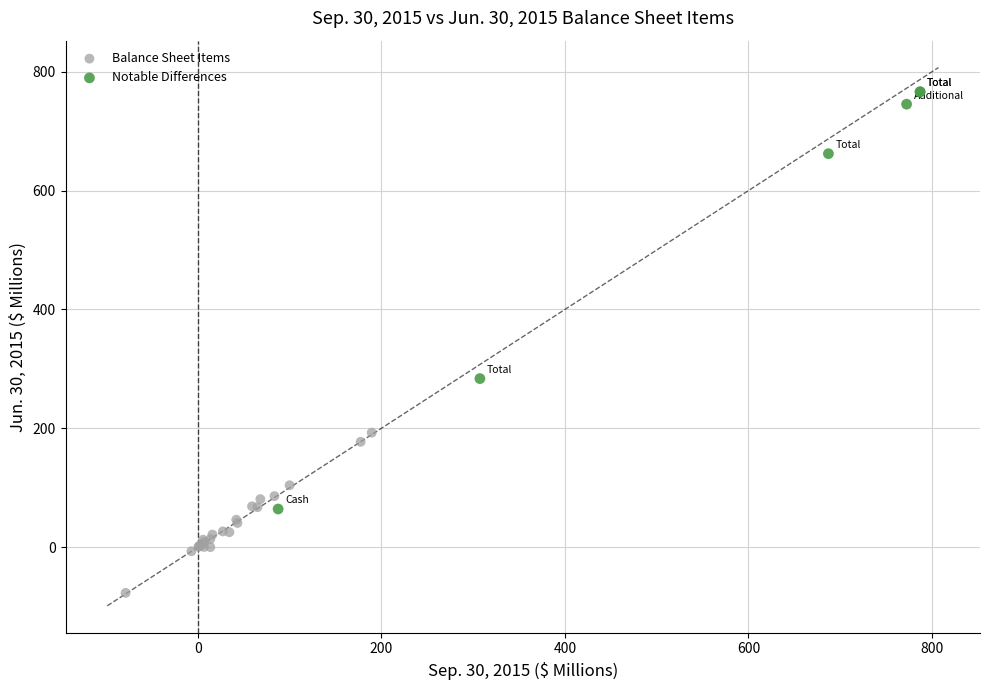

Which series has the widest spread of Y values?

Notable Differences